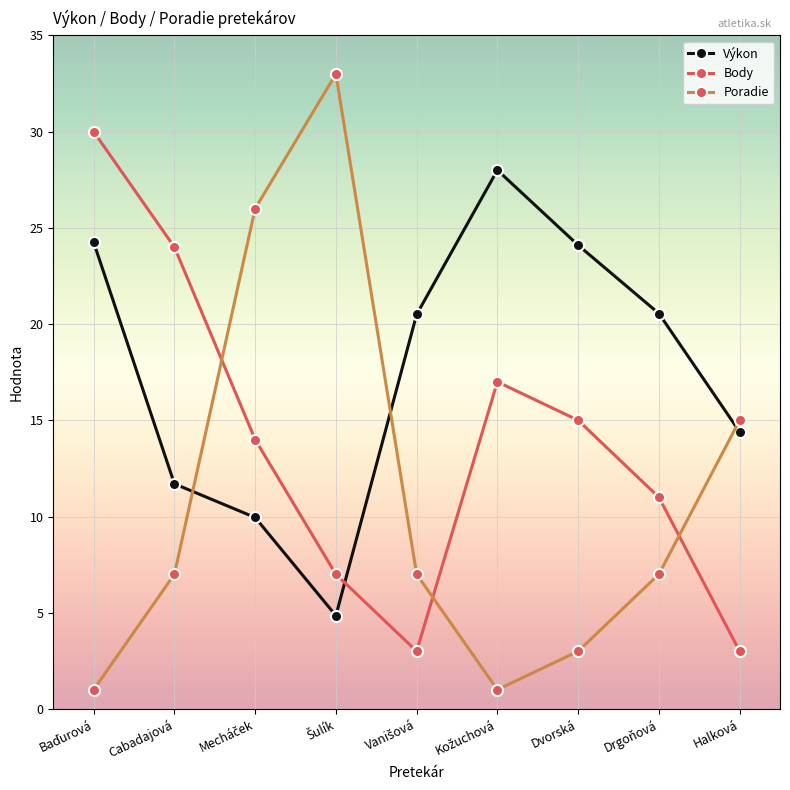

Does the chart display data point markers on the line(s)?

Yes